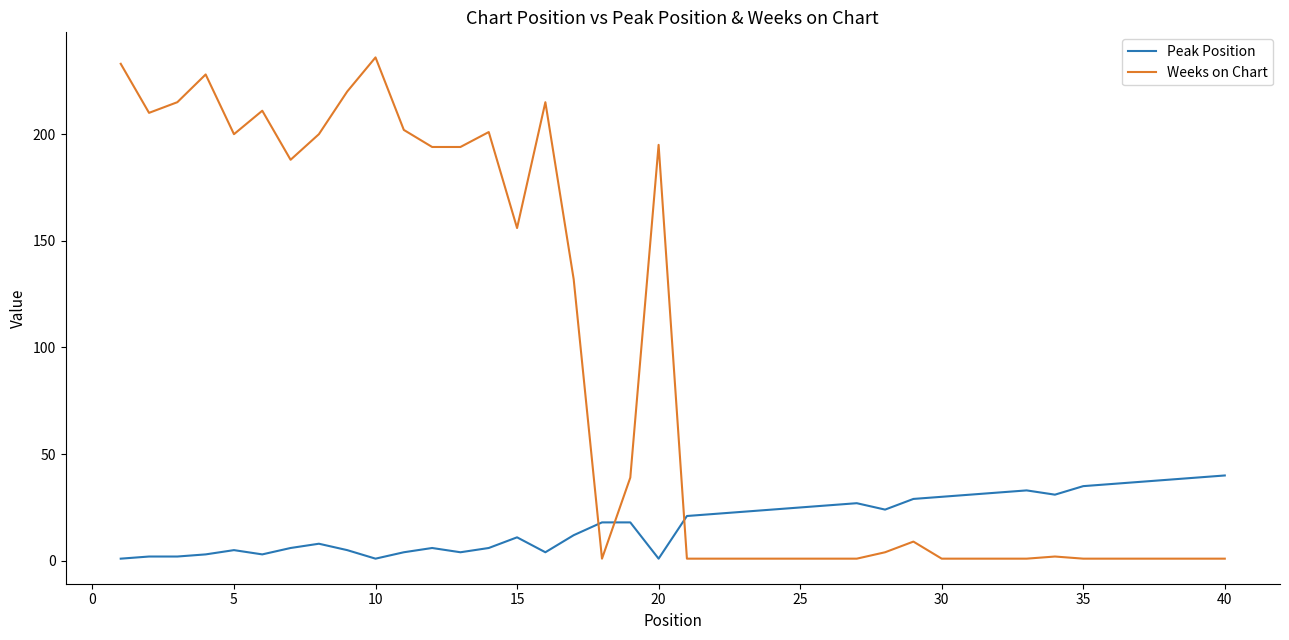

How many times do Peak Position and Weeks on Chart cross each other?

3